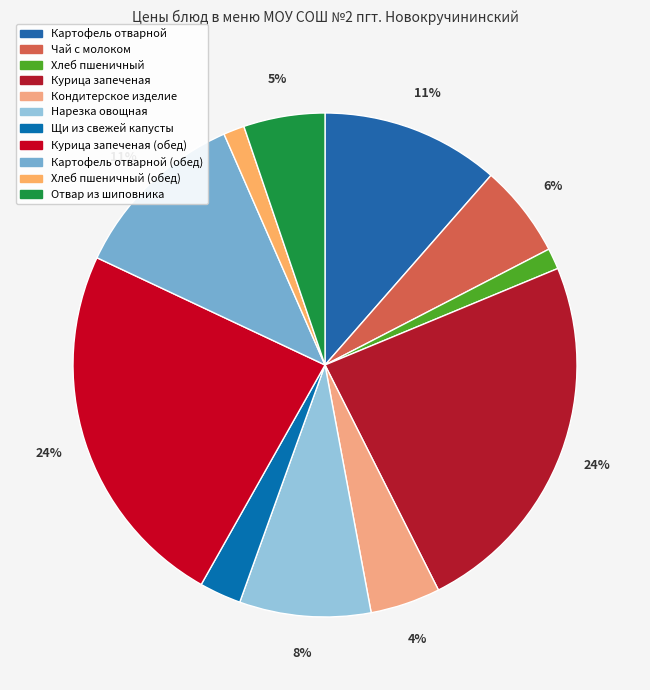

How many segments does this pie chart have?

11